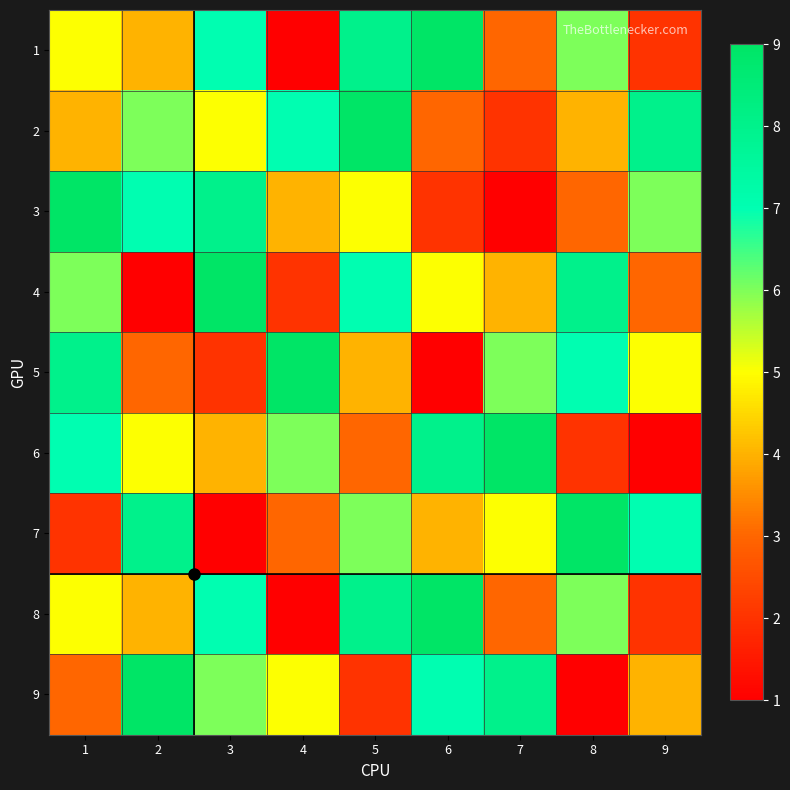

Between 9 and 6, which is larger?

6